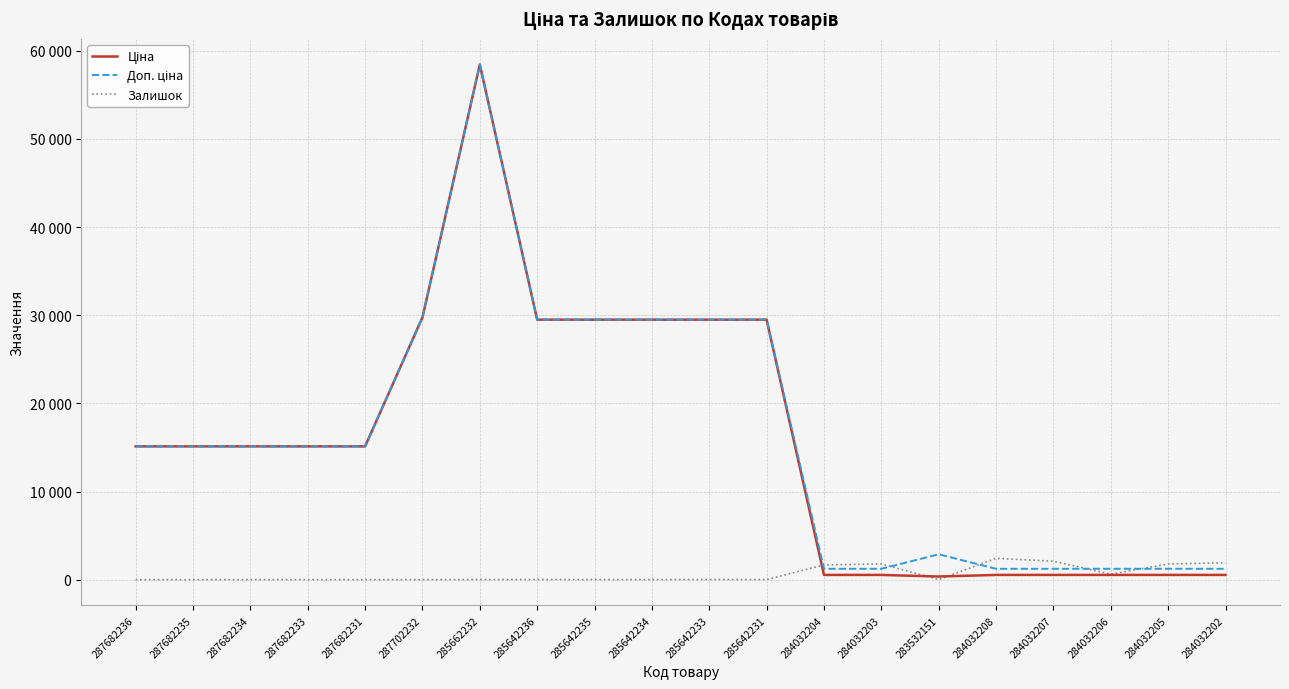

Does the chart have visible grid lines?

Yes